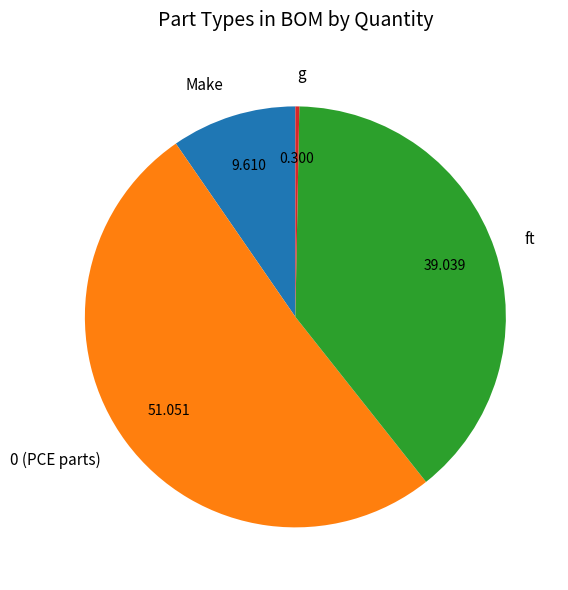

Combined, do ft and g account for over 50%?

No